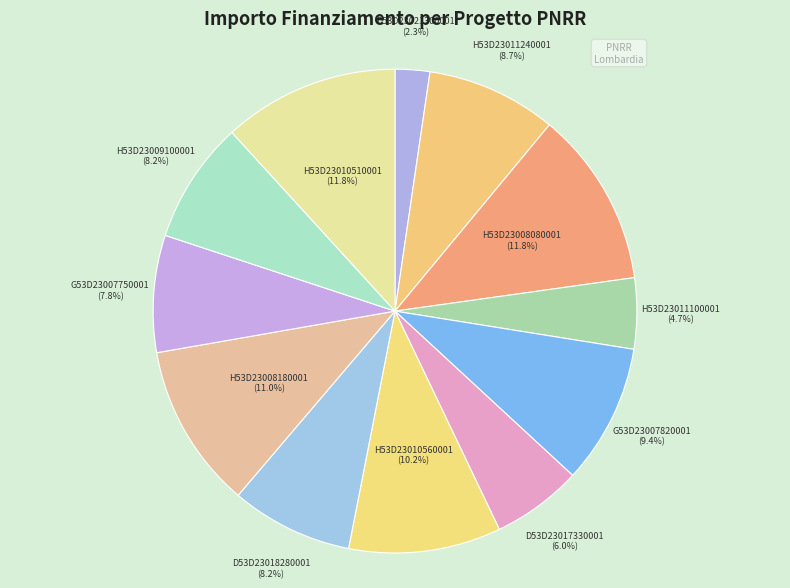

Count the number of slices in the pie.

12